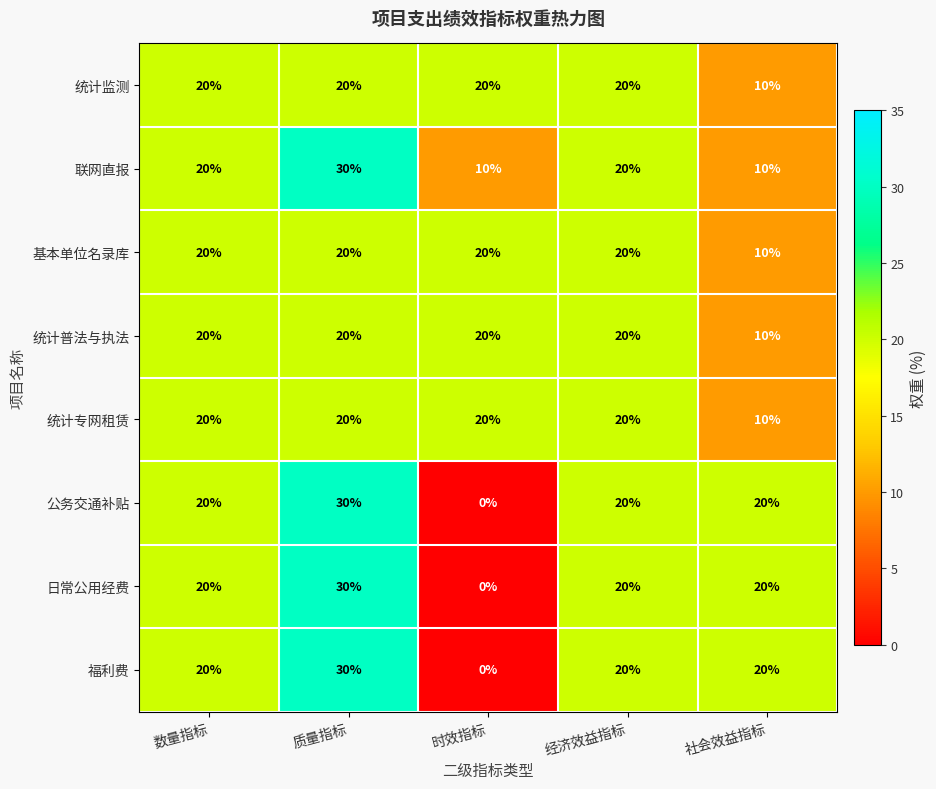

At how many categories does at least one series exceed 4?

5